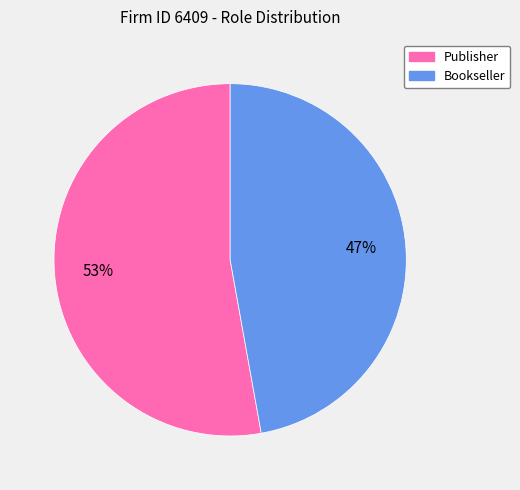

To the nearest percent, what is the difference between the largest and smallest slice percentages?

6%